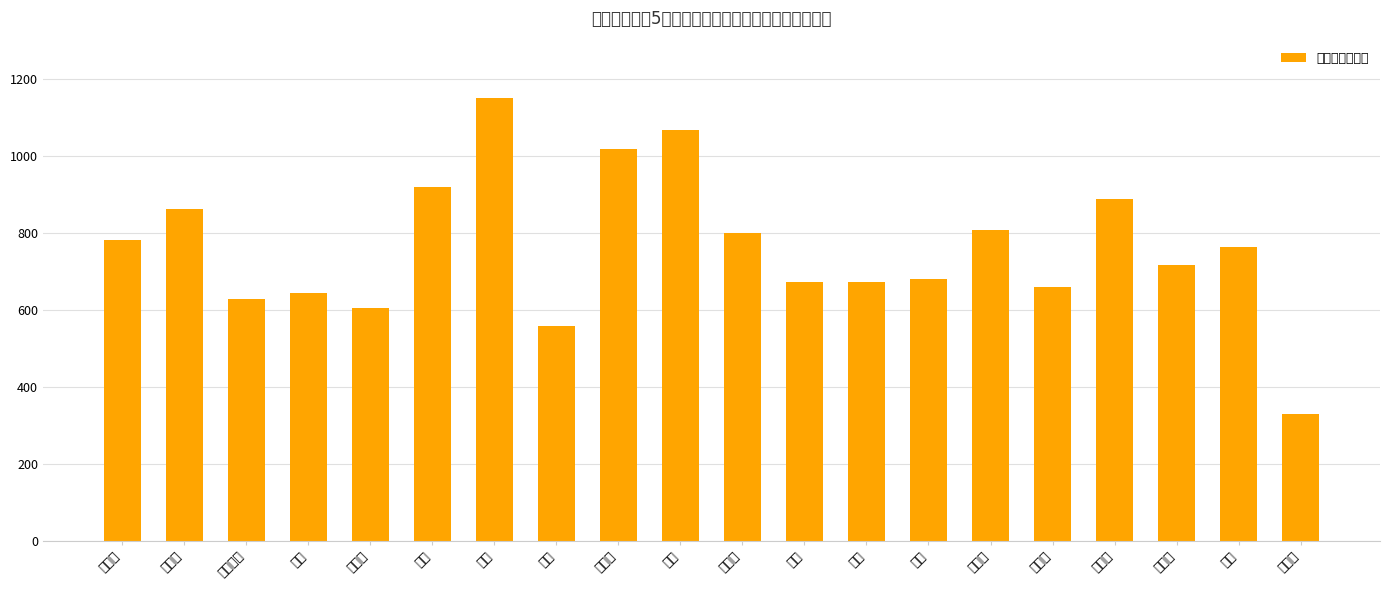

What is the difference between the values at 柏杨樱樱 and 余雅洁?

29